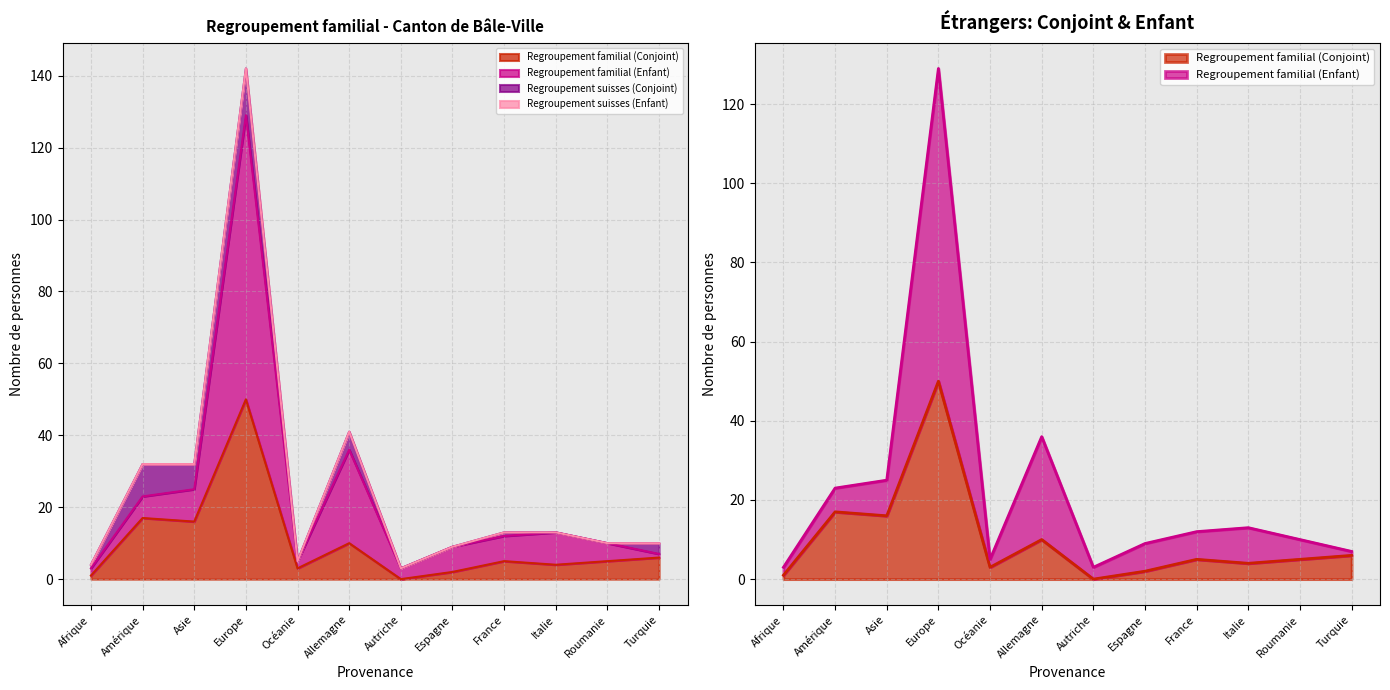

At which category does Regroupement familial (Enfant) reach its first local peak?

Europe